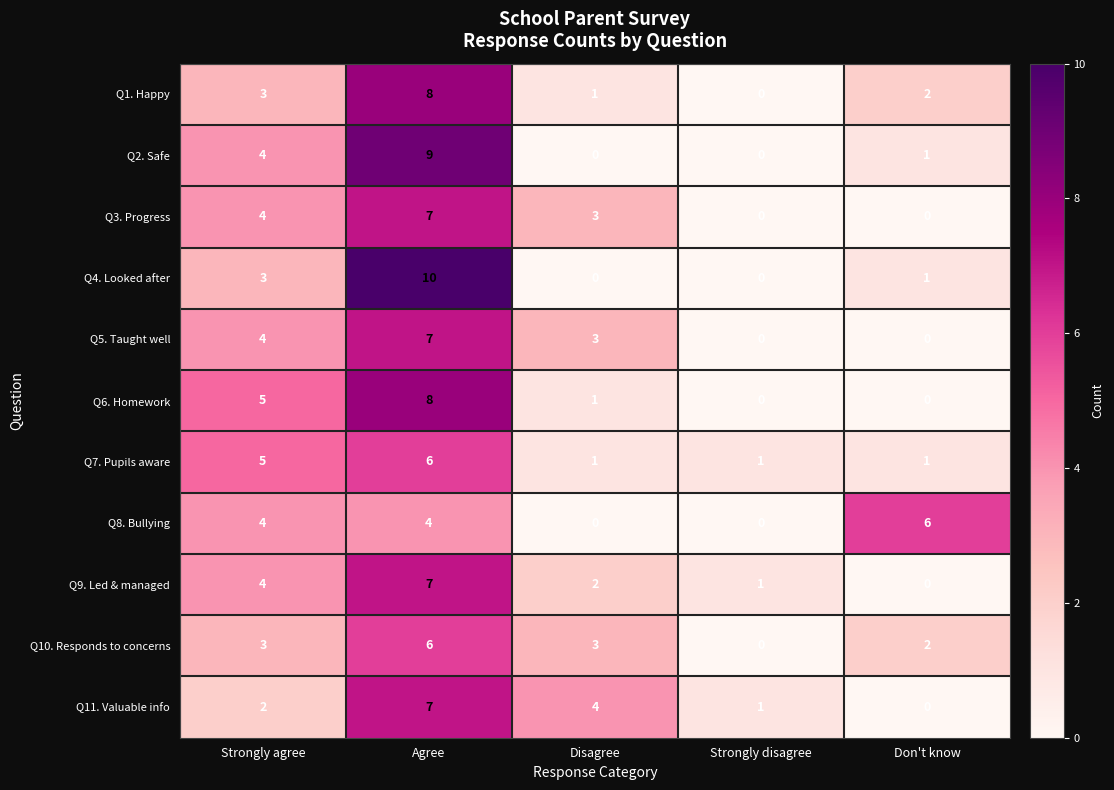

Where does the Q1. Happy series first go above 2?

Strongly agree